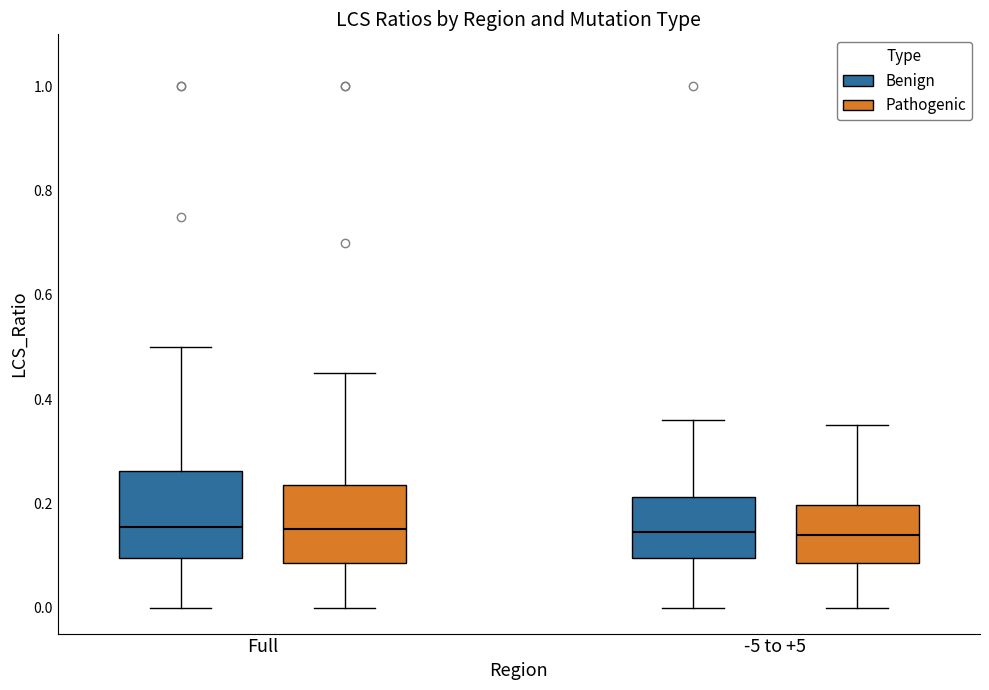

Reading left to right, read every box against the y-axis: the position of its median line, the range the box covers, and the ends of its whiskers. The values are not printed on the chart, so give them approximately, as read against the axis.

Full (Benign): median 0.16, box 0.10 to 0.26, whiskers 0.00 to 0.50
Full (Pathogenic): median 0.16, box 0.08 to 0.24, whiskers 0.00 to 0.46
-5 to +5 (Benign): median 0.14, box 0.10 to 0.22, whiskers 0.00 to 0.36
-5 to +5 (Pathogenic): median 0.14, box 0.08 to 0.20, whiskers 0.00 to 0.36